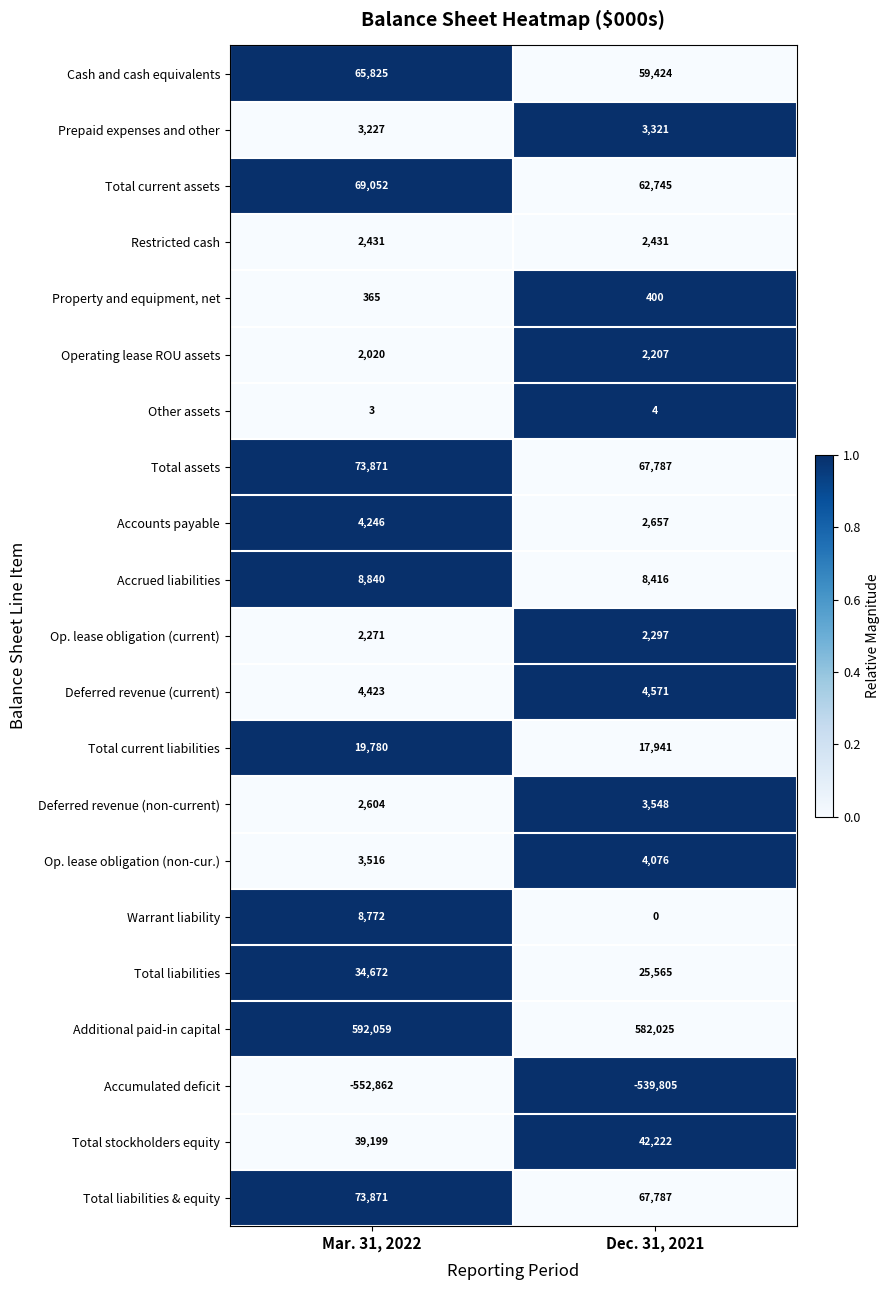

Which category has the highest value across all series?

Mar. 31, 2022